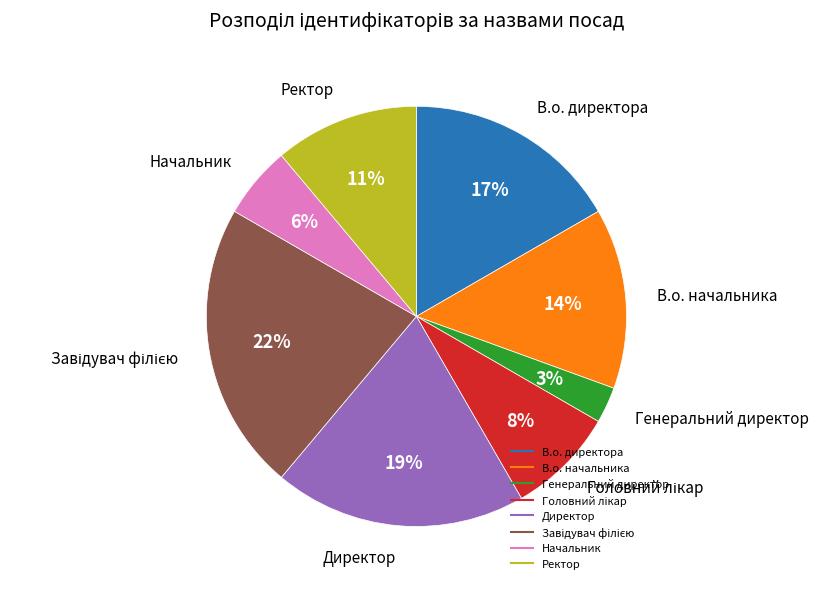

Which has a higher value, Начальник or Ректор?

Ректор